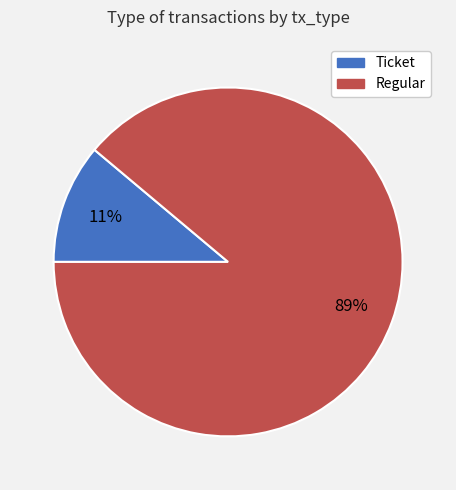

Which has a higher value, Ticket or Regular?

Regular